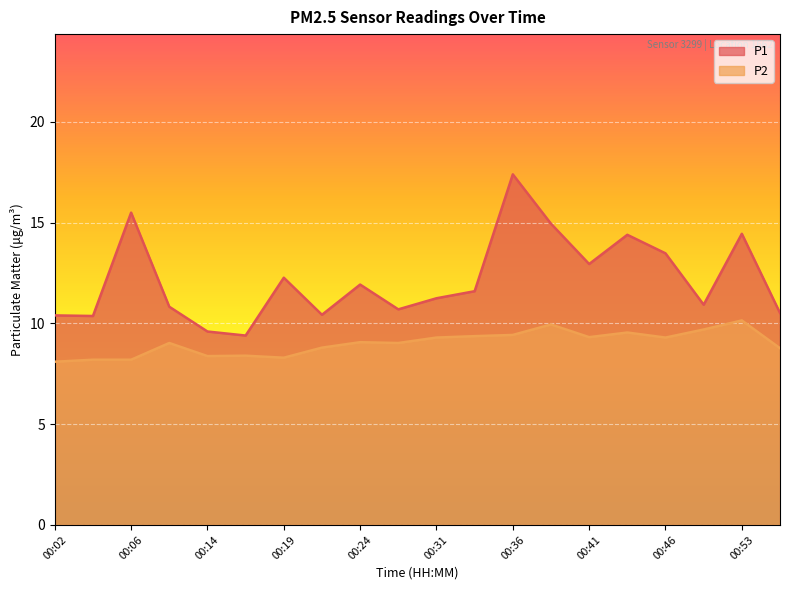

Which series has the largest range (max minus min)?

P1